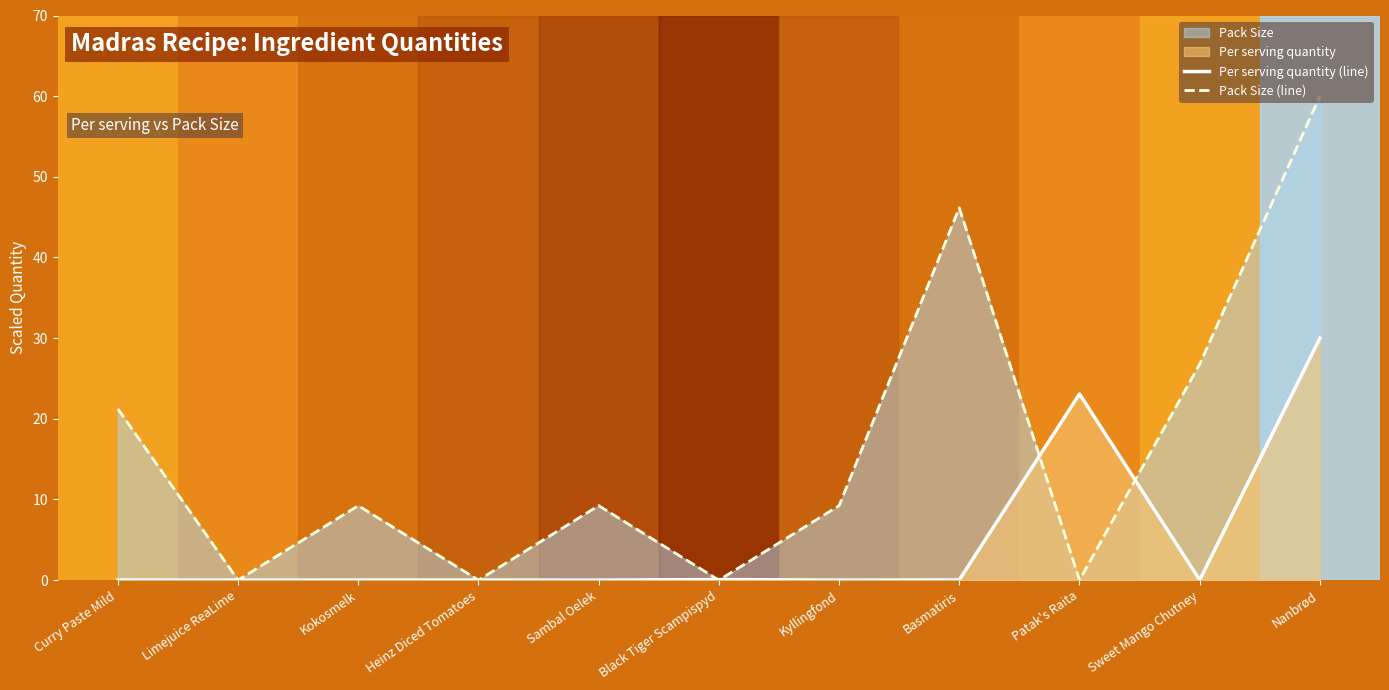

Between Kyllingfond and Patak's Raita, which series saw the biggest shift?

Per serving quantity (line)